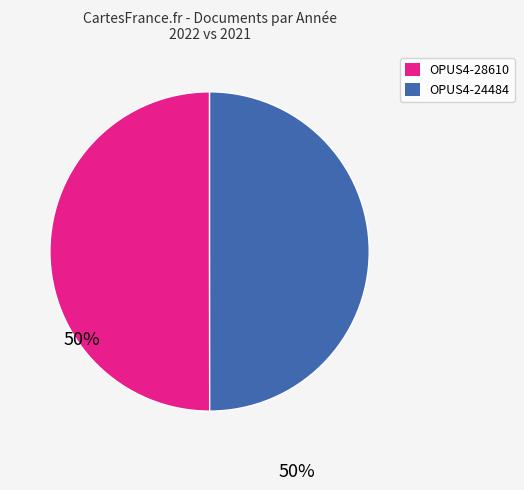

Is the sum of OPUS4-24484 and OPUS4-28610 greater than half?

Yes